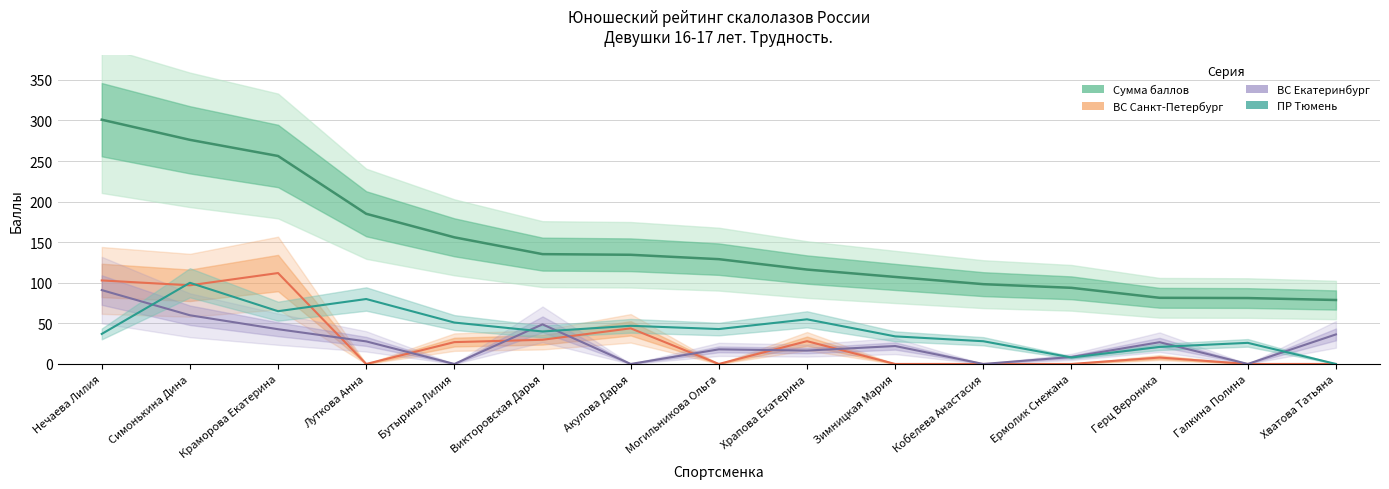

True or false: Сумма баллов and ВС Санкт-Петербург cross at least once.

False